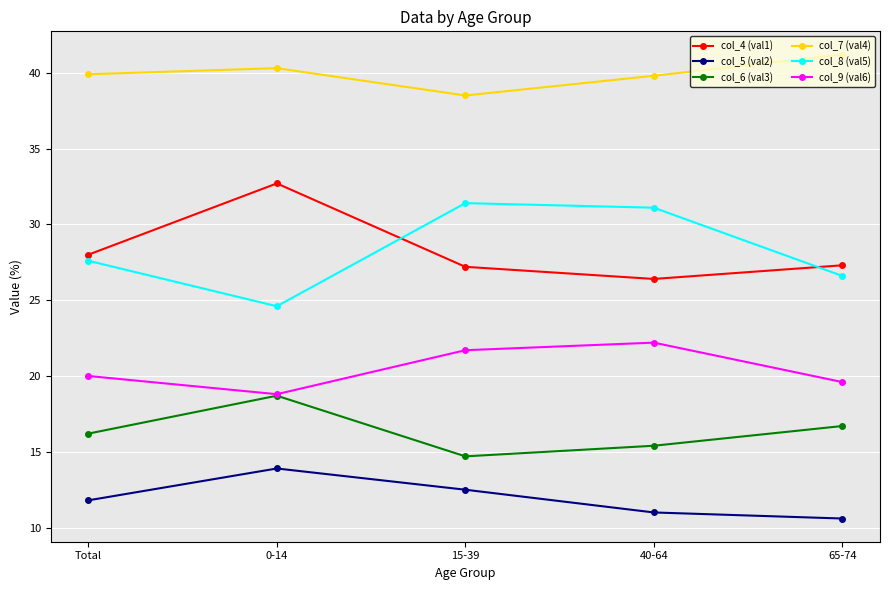

At which label does col_4 (val1) reach its minimum?

40-64